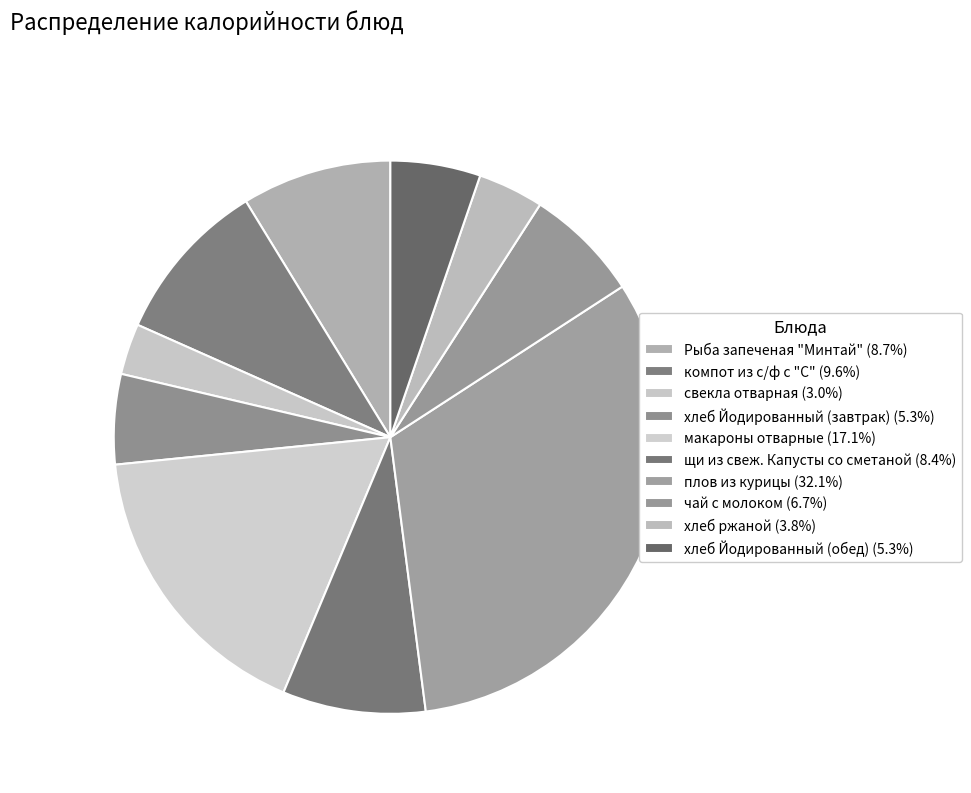

How many slices are in this pie chart?

10